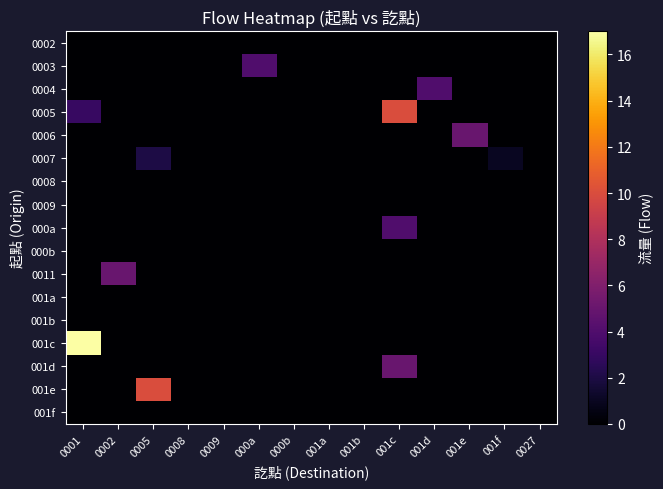

Reading left to right, transcribe all the data shown in this chart.

0002: 0001=0	0002=0	0005=0	0008=0	0009=0	000a=0	000b=0	001a=0	001b=0	001c=0	001d=0	001e=0	001f=0	0027=0
0003: 0001=0	0002=0	0005=0	0008=0	0009=0	000a=4	000b=0	001a=0	001b=0	001c=0	001d=0	001e=0	001f=0	0027=0
0004: 0001=0	0002=0	0005=0	0008=0	0009=0	000a=0	000b=0	001a=0	001b=0	001c=0	001d=4	001e=0	001f=0	0027=0
0005: 0001=3	0002=0	0005=0	0008=0	0009=0	000a=0	000b=0	001a=0	001b=0	001c=10	001d=0	001e=0	001f=0	0027=0
0006: 0001=0	0002=0	0005=0	0008=0	0009=0	000a=0	000b=0	001a=0	001b=0	001c=0	001d=0	001e=5	001f=0	0027=0
0007: 0001=0	0002=0	0005=2	0008=0	0009=0	000a=0	000b=0	001a=0	001b=0	001c=0	001d=0	001e=0	001f=1	0027=0
0008: 0001=0	0002=0	0005=0	0008=0	0009=0	000a=0	000b=0	001a=0	001b=0	001c=0	001d=0	001e=0	001f=0	0027=0
0009: 0001=0	0002=0	0005=0	0008=0	0009=0	000a=0	000b=0	001a=0	001b=0	001c=0	001d=0	001e=0	001f=0	0027=0
000a: 0001=0	0002=0	0005=0	0008=0	0009=0	000a=0	000b=0	001a=0	001b=0	001c=4	001d=0	001e=0	001f=0	0027=0
000b: 0001=0	0002=0	0005=0	0008=0	0009=0	000a=0	000b=0	001a=0	001b=0	001c=0	001d=0	001e=0	001f=0	0027=0
0011: 0001=0	0002=5	0005=0	0008=0	0009=0	000a=0	000b=0	001a=0	001b=0	001c=0	001d=0	001e=0	001f=0	0027=0
001a: 0001=0	0002=0	0005=0	0008=0	0009=0	000a=0	000b=0	001a=0	001b=0	001c=0	001d=0	001e=0	001f=0	0027=0
001b: 0001=0	0002=0	0005=0	0008=0	0009=0	000a=0	000b=0	001a=0	001b=0	001c=0	001d=0	001e=0	001f=0	0027=0
001c: 0001=17	0002=0	0005=0	0008=0	0009=0	000a=0	000b=0	001a=0	001b=0	001c=0	001d=0	001e=0	001f=0	0027=0
001d: 0001=0	0002=0	0005=0	0008=0	0009=0	000a=0	000b=0	001a=0	001b=0	001c=5	001d=0	001e=0	001f=0	0027=0
001e: 0001=0	0002=0	0005=10	0008=0	0009=0	000a=0	000b=0	001a=0	001b=0	001c=0	001d=0	001e=0	001f=0	0027=0
001f: 0001=0	0002=0	0005=0	0008=0	0009=0	000a=0	000b=0	001a=0	001b=0	001c=0	001d=0	001e=0	001f=0	0027=0